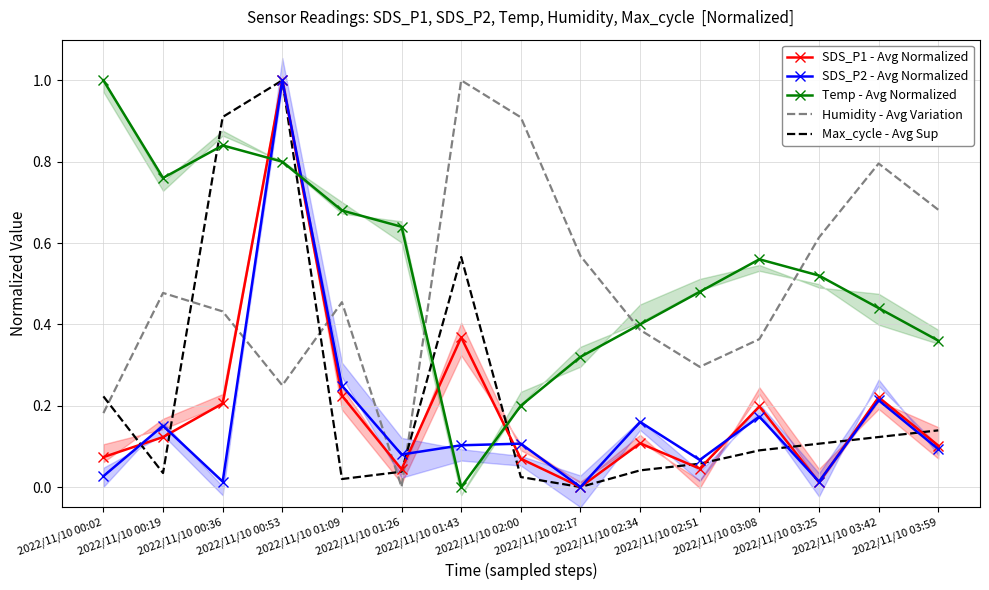

Which label corresponds to the smallest value in the chart?

2022/11/10 02:17